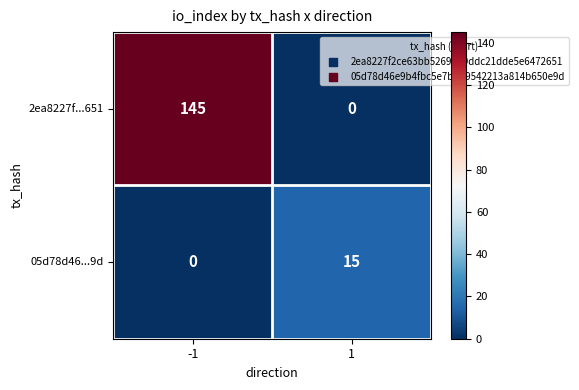

Is it true that 2ea8227f...651 equals -96 at 1?

False